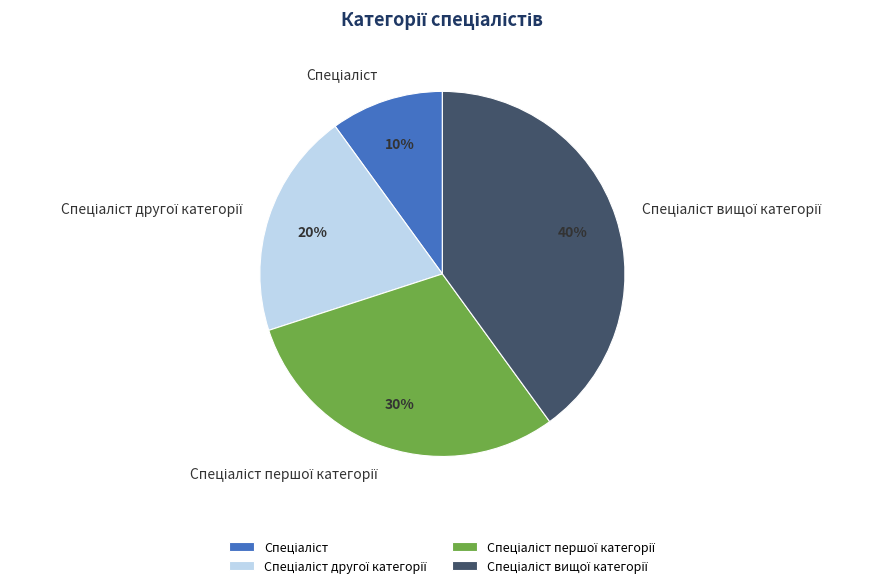

Does any single category account for the majority?

No